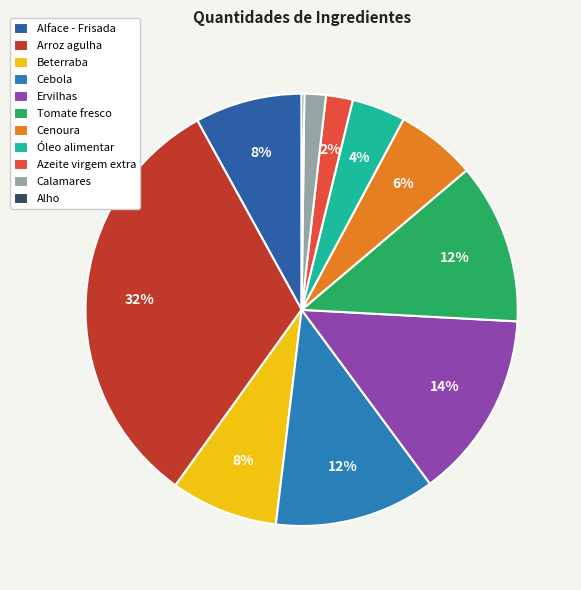

Between Alho and Cenoura, which is larger?

Cenoura